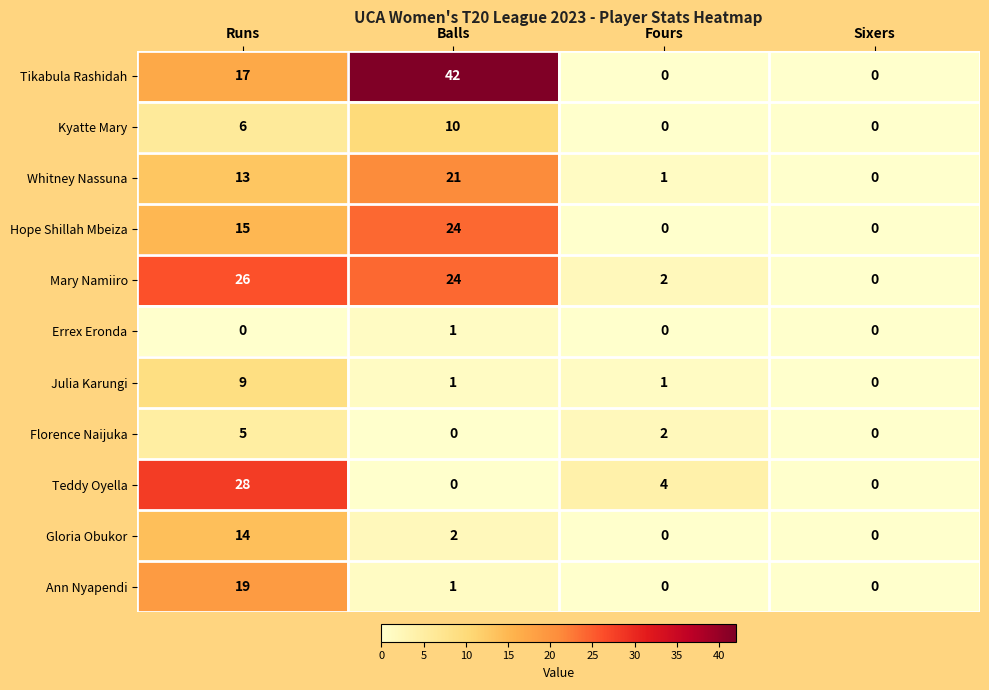

At which category is the sum across all series the highest?

Runs